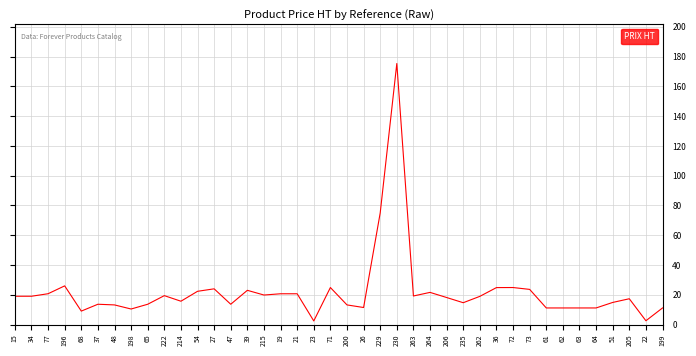

What is the difference between the values at 199 and 54?

11.2